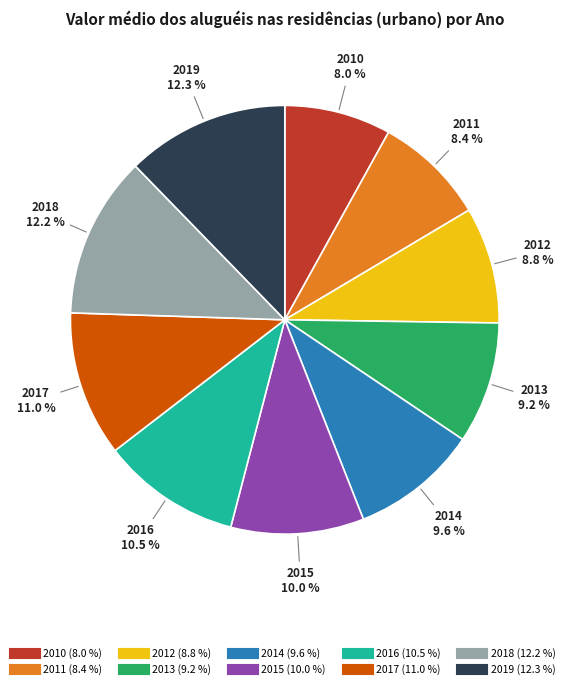

What percentage is NOT represented by 2018?

87.8%